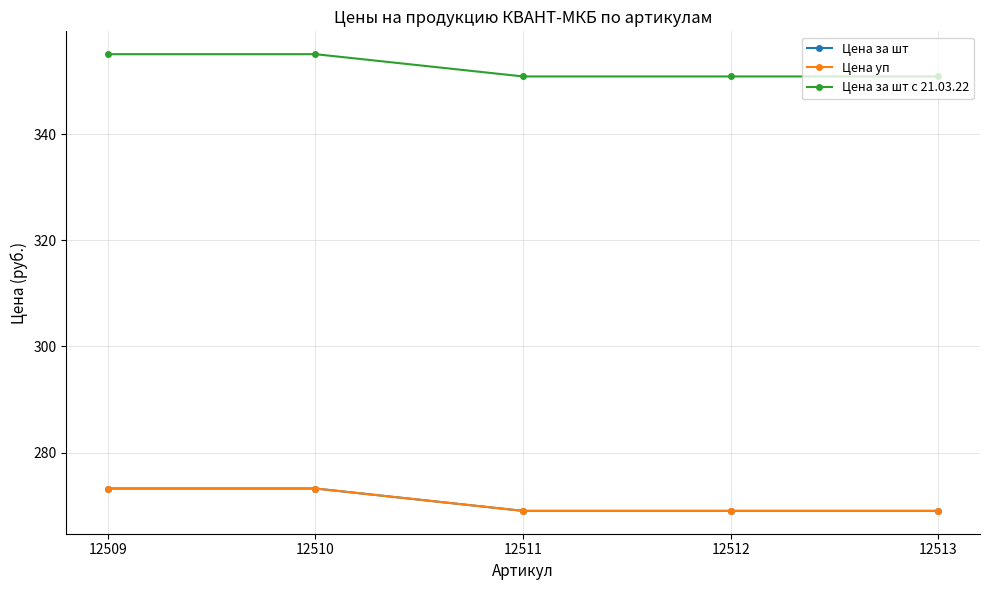

Does the chart have visible grid lines?

Yes